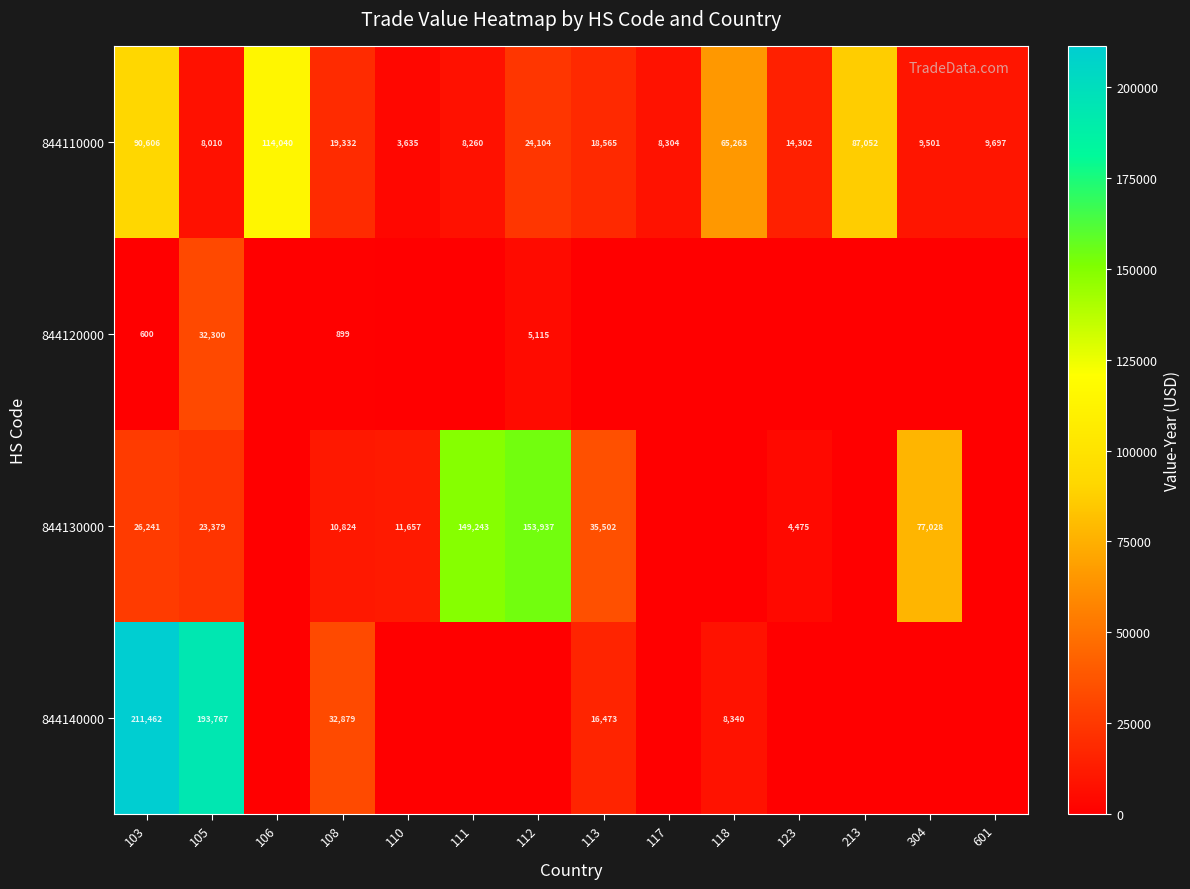

At which category is the sum across all series the highest?

103